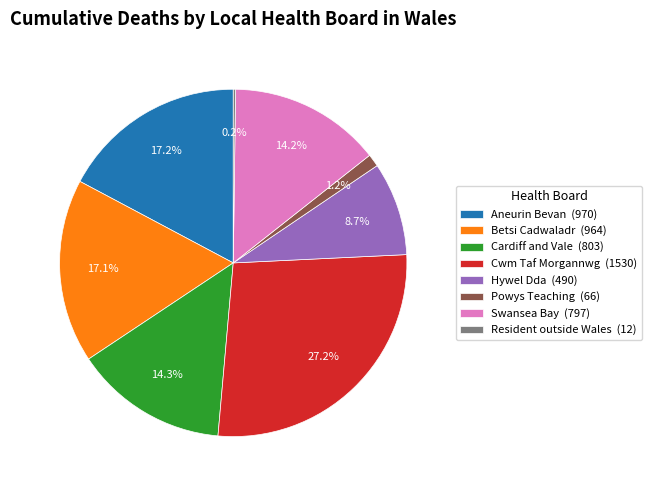

Is there any slice that represents more than half of the pie?

No